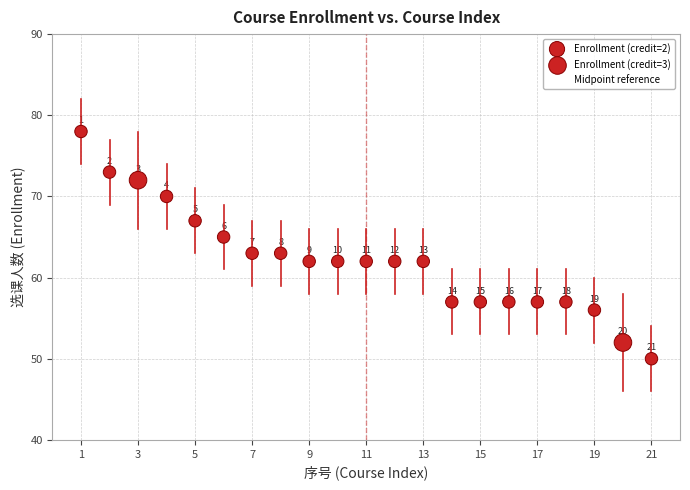

What is the range of Y values (max minus min)?

28